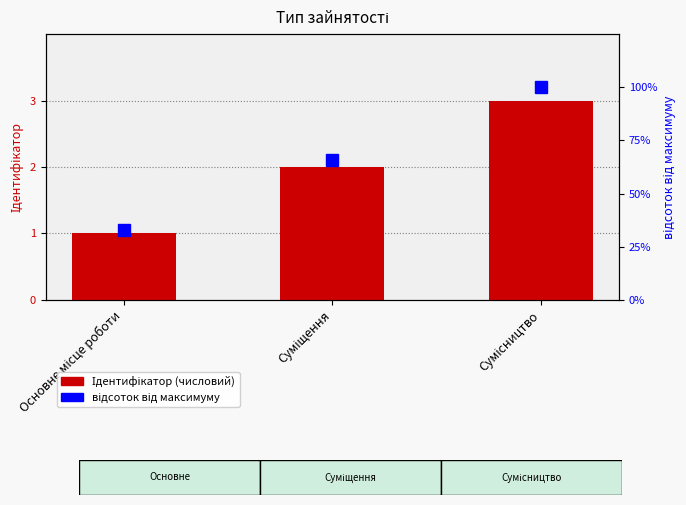

Reading left to right, transcribe all the data shown in this chart.

Ідентифікатор: Основне місце роботи=1	Суміщення=2	Сумісництво=3
відсоток від максимуму: Основне місце роботи=33	Суміщення=66	Сумісництво=100